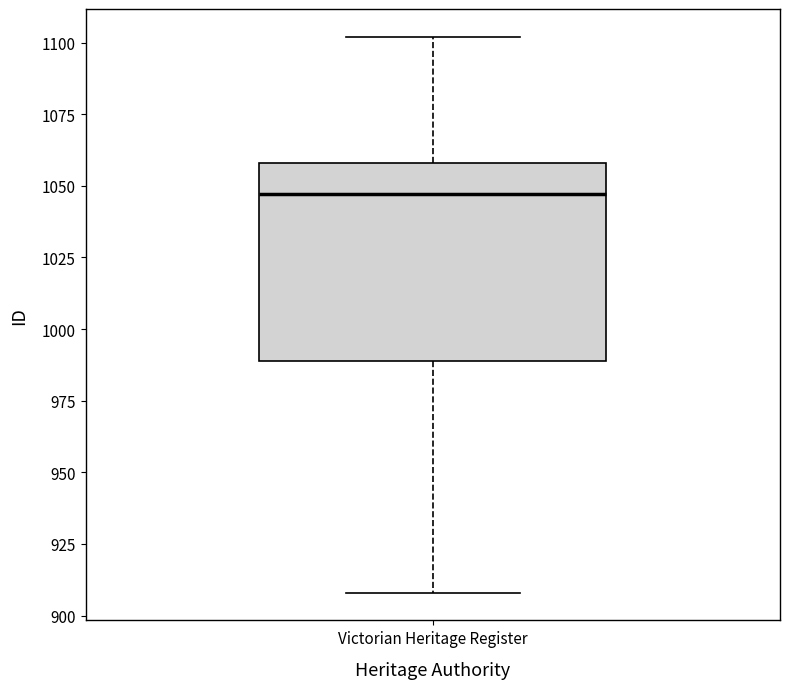

Transcribe this box plot: give where the median line is, the range the box spans, and where the two whiskers end, as read against the y-axis. The values are not printed on the chart, so give them approximately, as read against the axis.

median 1045, box 990 to 1060, whiskers 910 to 1100